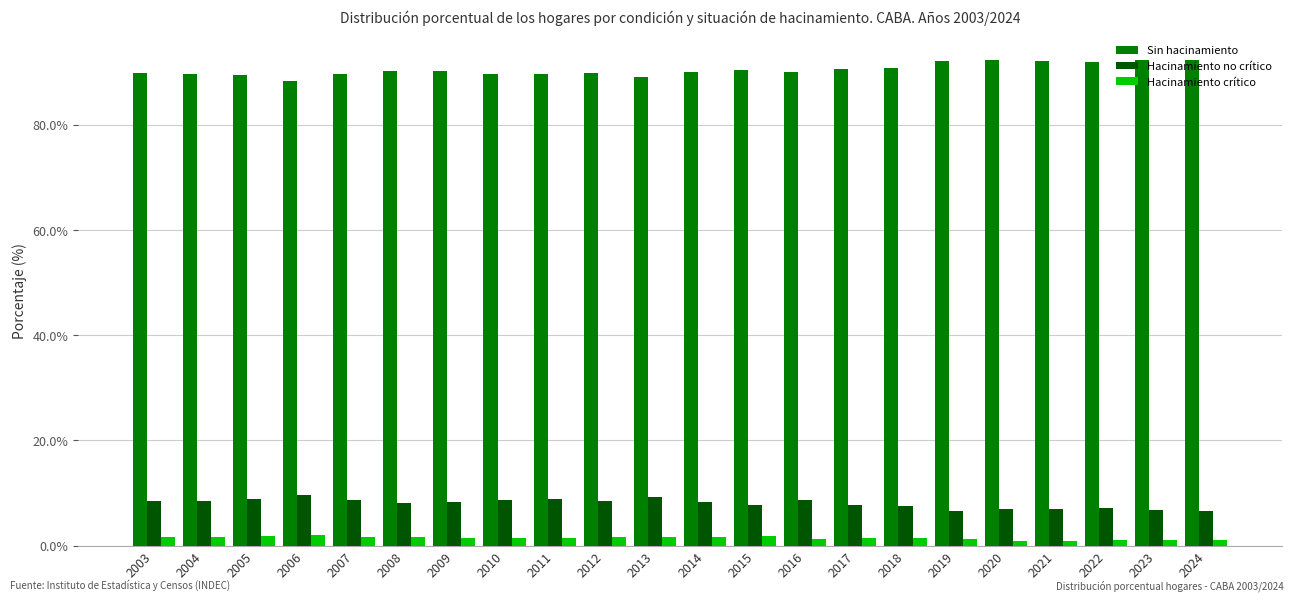

What is the minimum value shown in the chart?

0.8